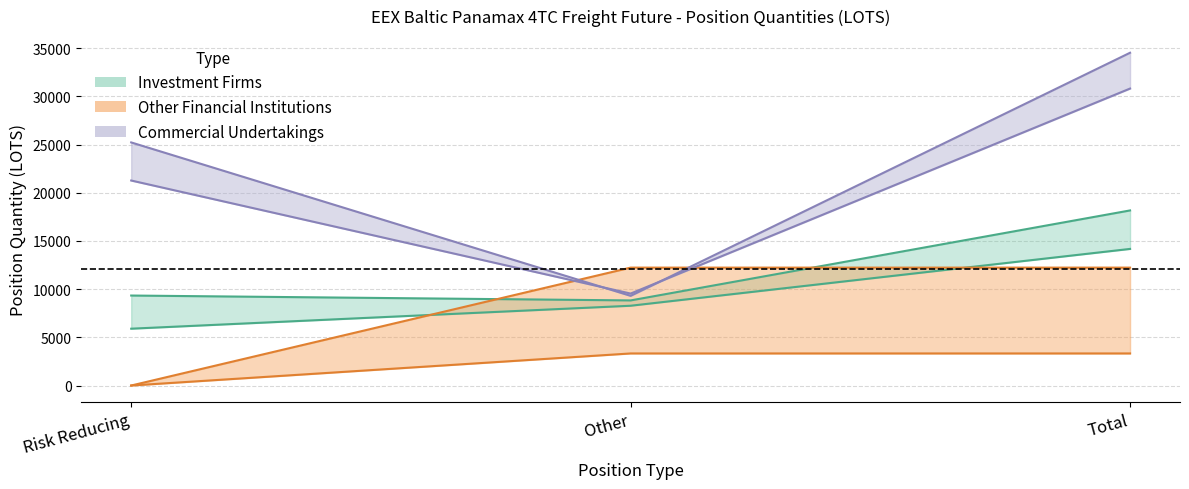

What is the sum of all Investment Firms Short values?

36338.7